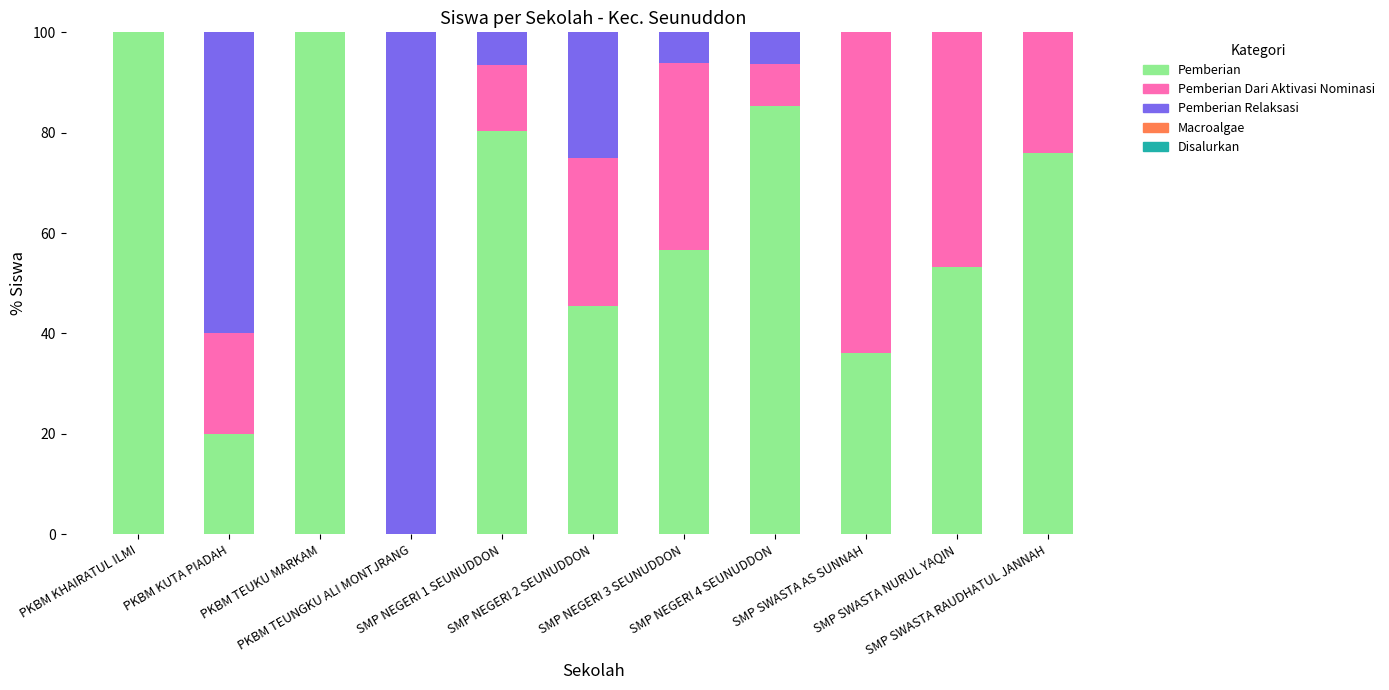

What is the value of the Pemberian bar at the 6th from the left?

45.4